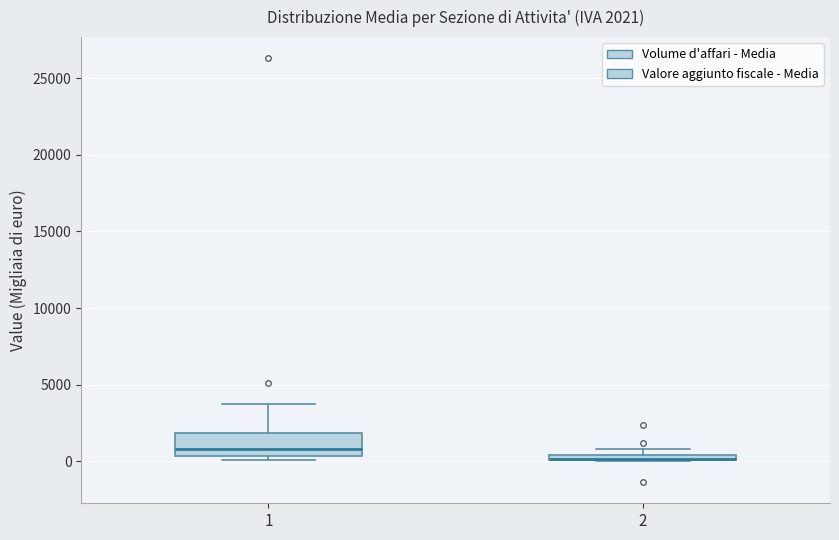

Comparing the boxes themselves (not the whiskers), which one is the tallest?

1